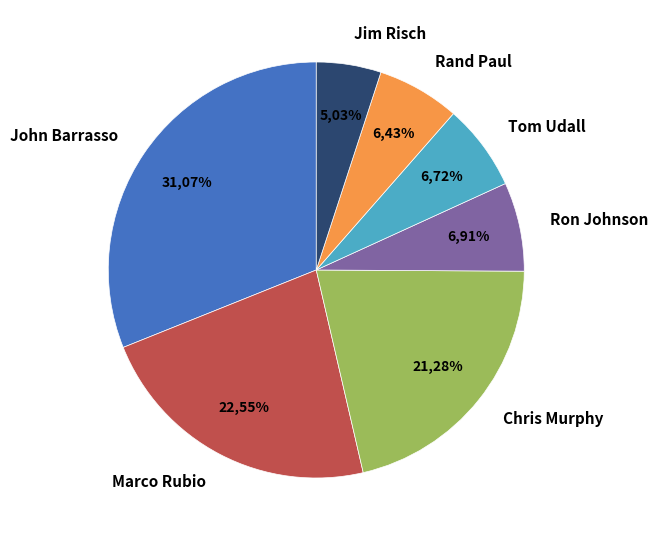

Between Chris Murphy and Tom Udall, which is larger?

Chris Murphy